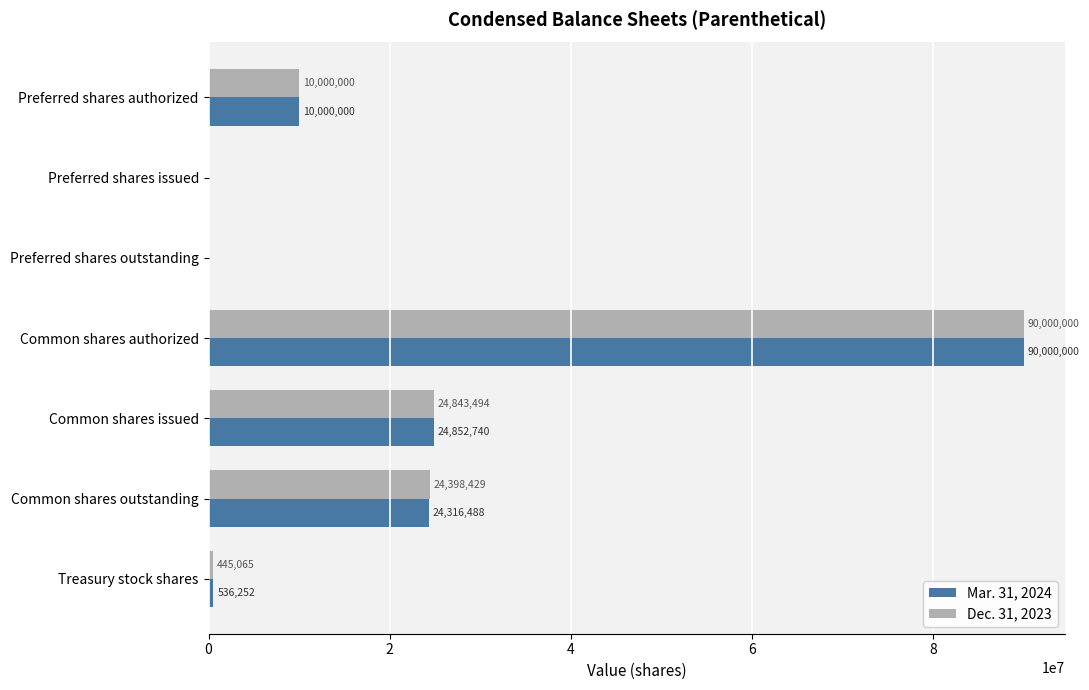

The Mar. 31, 2024 series shows 49728423 at Preferred shares issued. True or false?

False